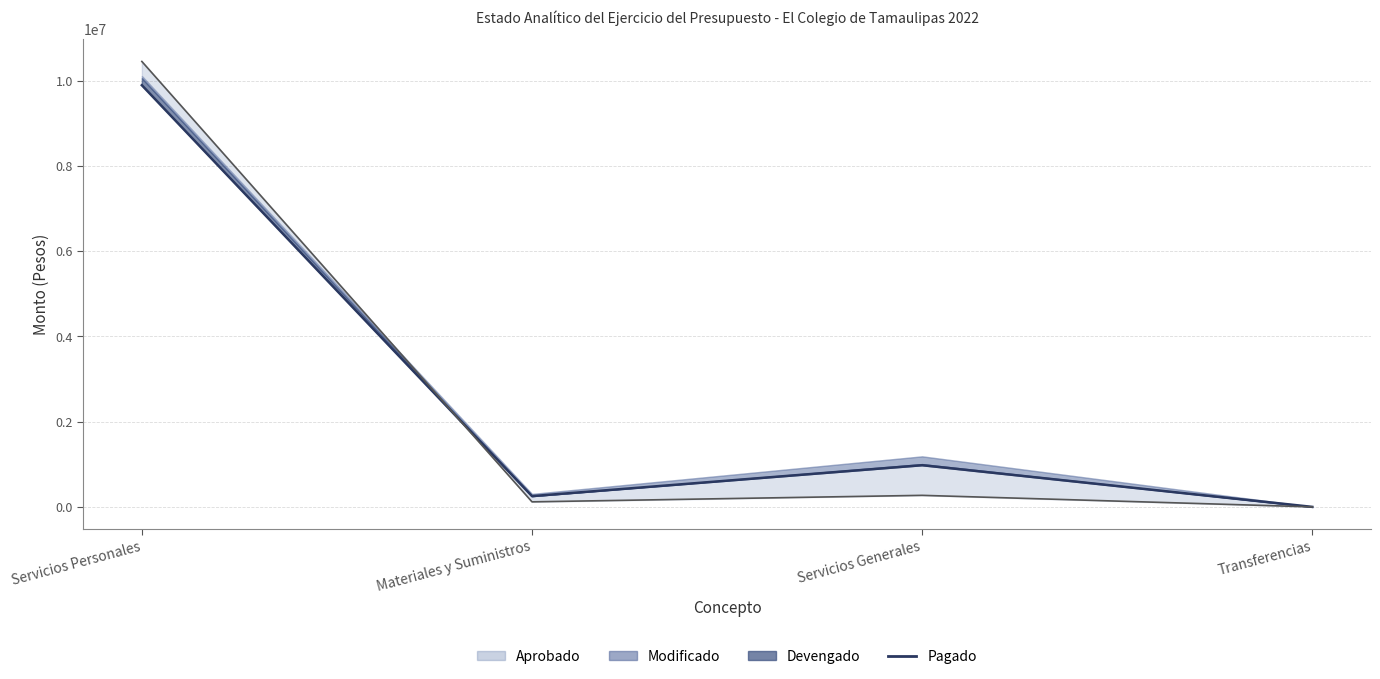

Where is the first local maximum?

Servicios Generales